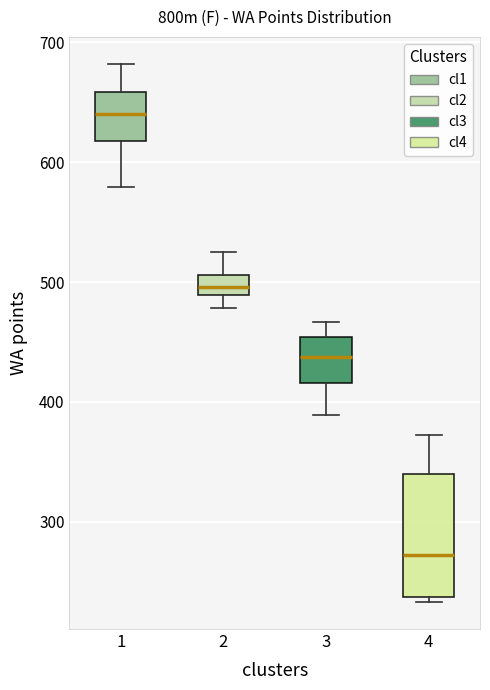

Reading left to right, read every box against the y-axis: the position of its median line, the range the box covers, and the ends of its whiskers. The values are not printed on the chart, so give them approximately, as read against the axis.

1: median 640, box 620 to 660, whiskers 580 to 680
2: median 500, box 490 to 510, whiskers 480 to 530
3: median 440, box 420 to 450, whiskers 390 to 470
4: median 270, box 240 to 340, whiskers 230 to 370